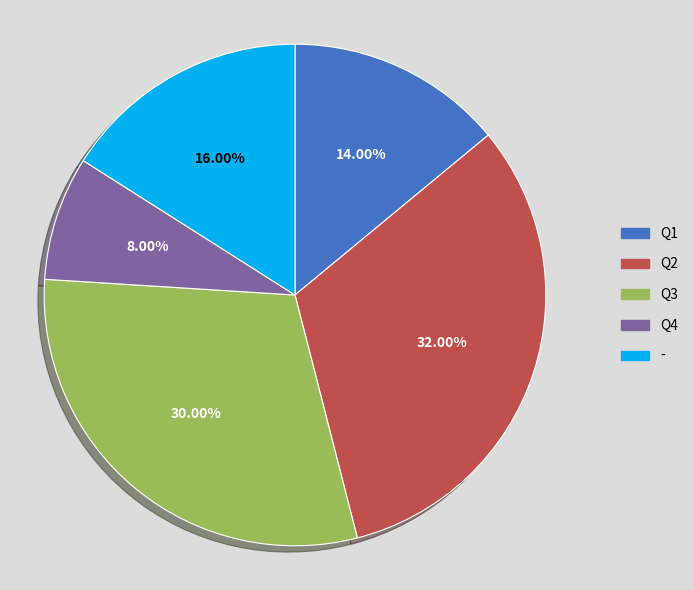

To the nearest percent, what percentage of the pie is -?

16%